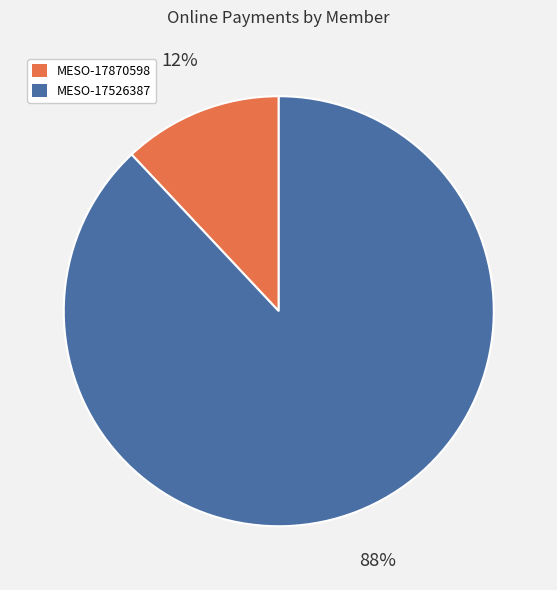

To the nearest percent, what percentage of the pie is MESO-17526387?

88%